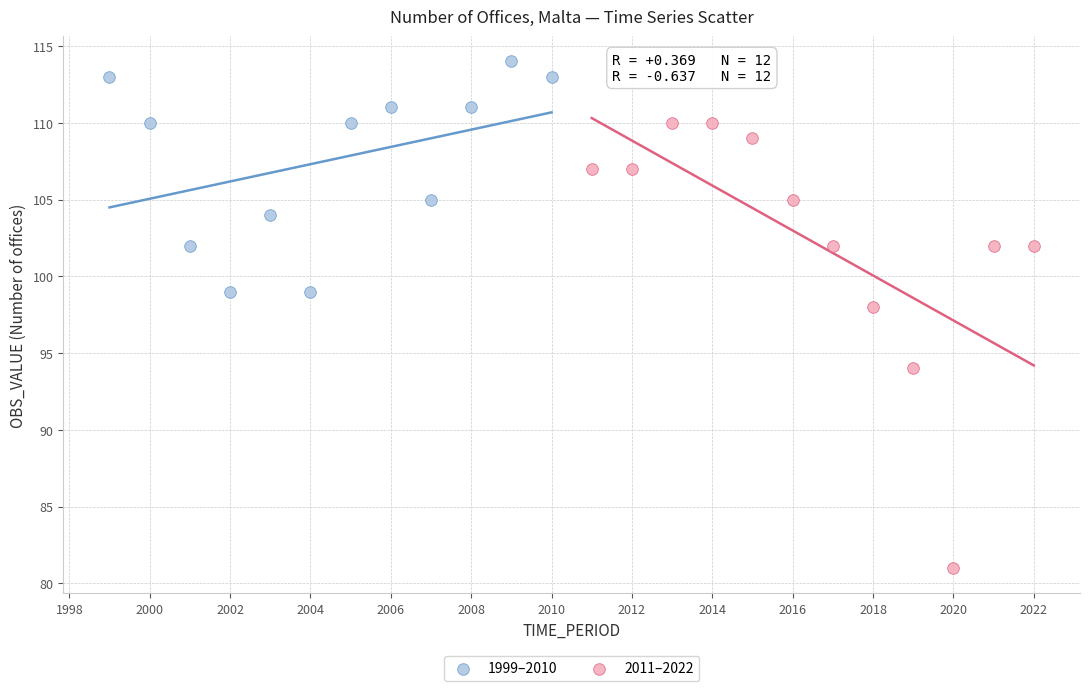

Which series has the widest spread of Y values?

2011–2022